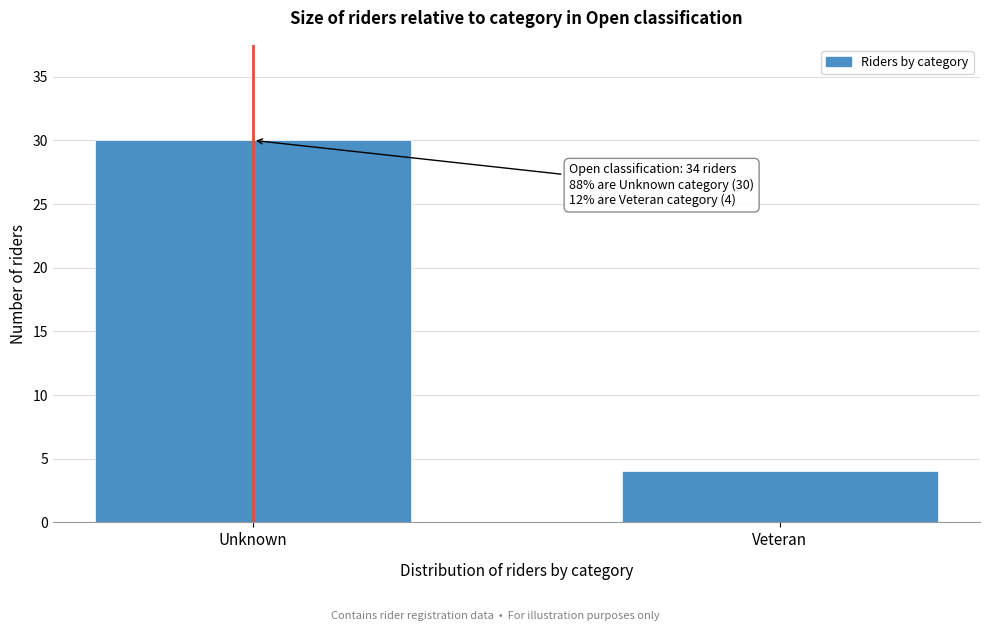

Reading right to left, what are all the values shown in this chart?

4	30